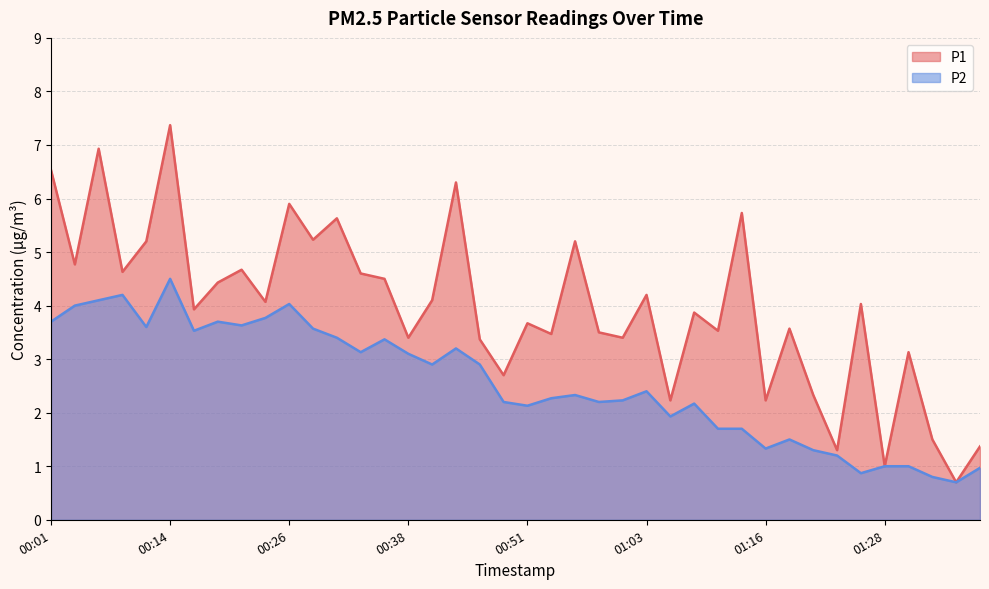

How many series are shown in this chart?

2